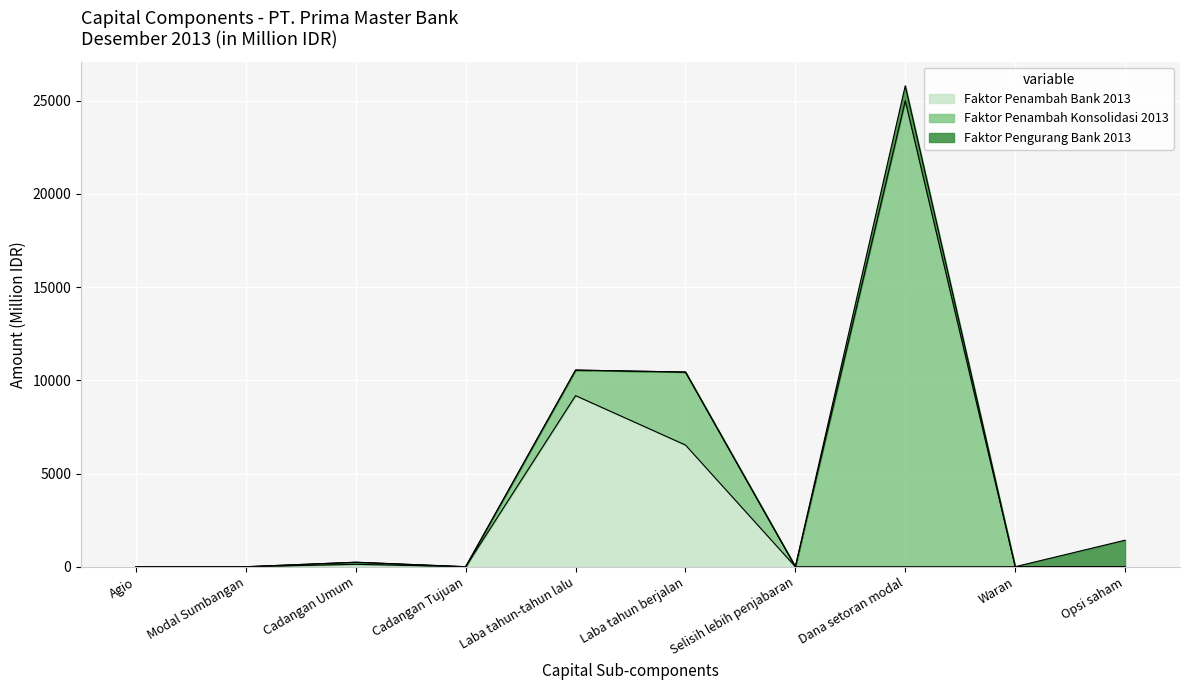

Is it true that Faktor Penambah Bank 2013 equals 0 at Waran?

True